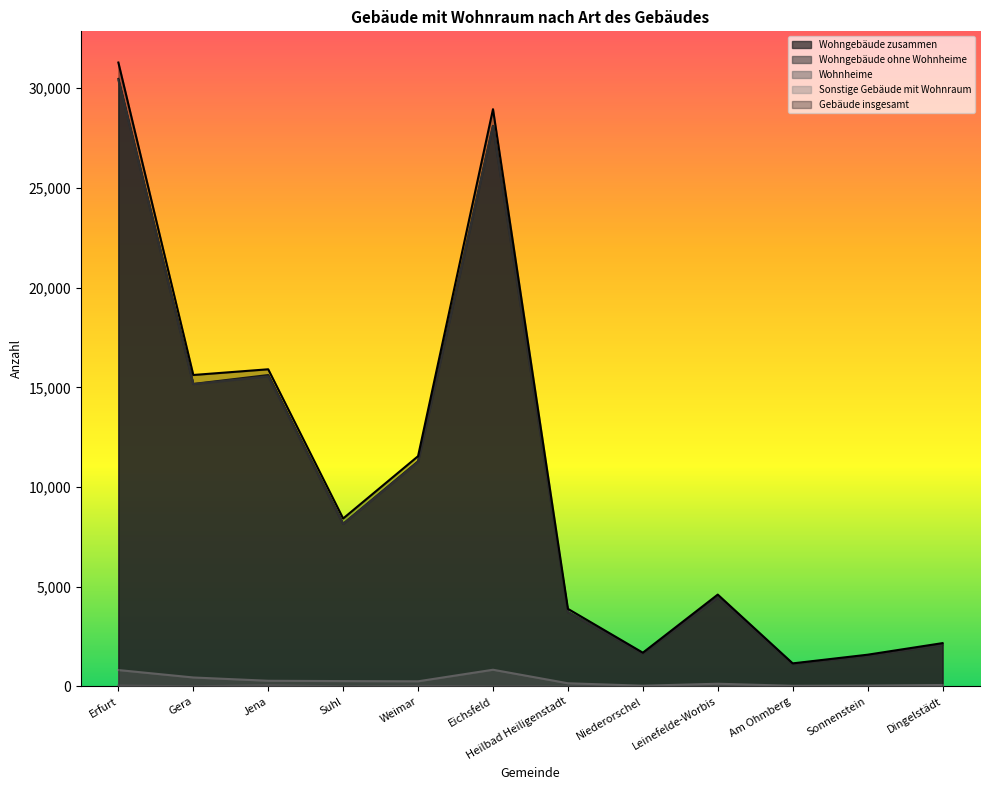

Where does the Wohngebäude zusammen series first go above 8156?

Erfurt